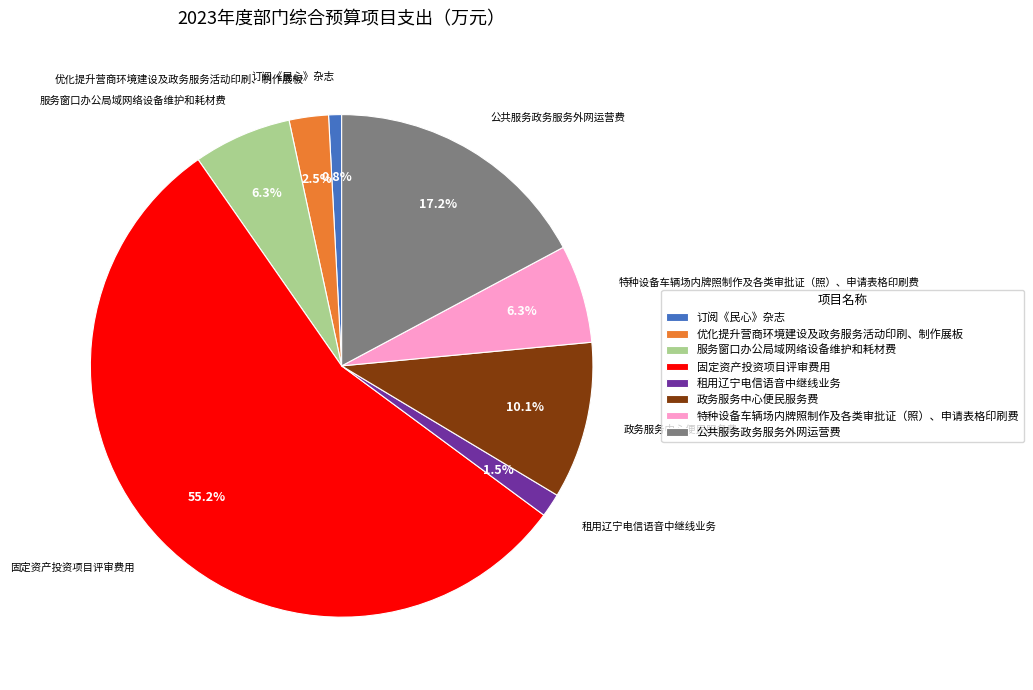

How many segments does this pie chart have?

8